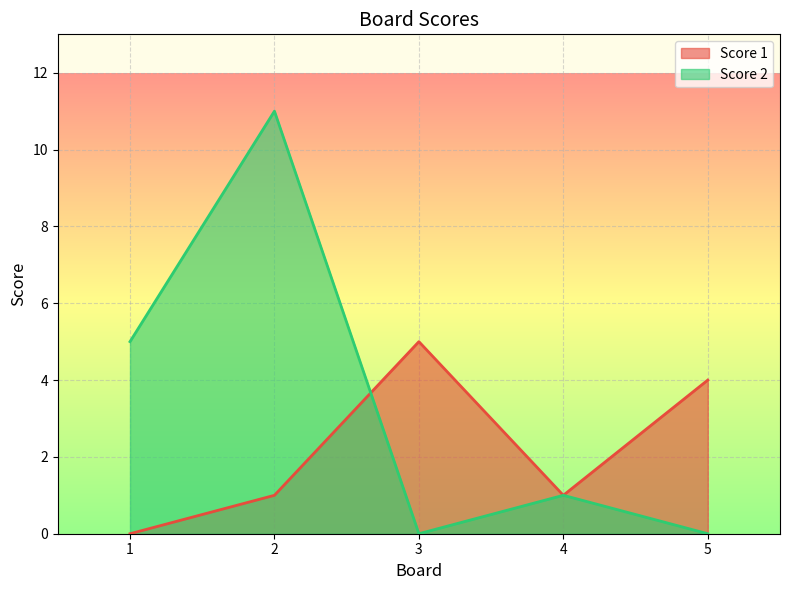

How many interior local peaks does the Score 2 series have?

2